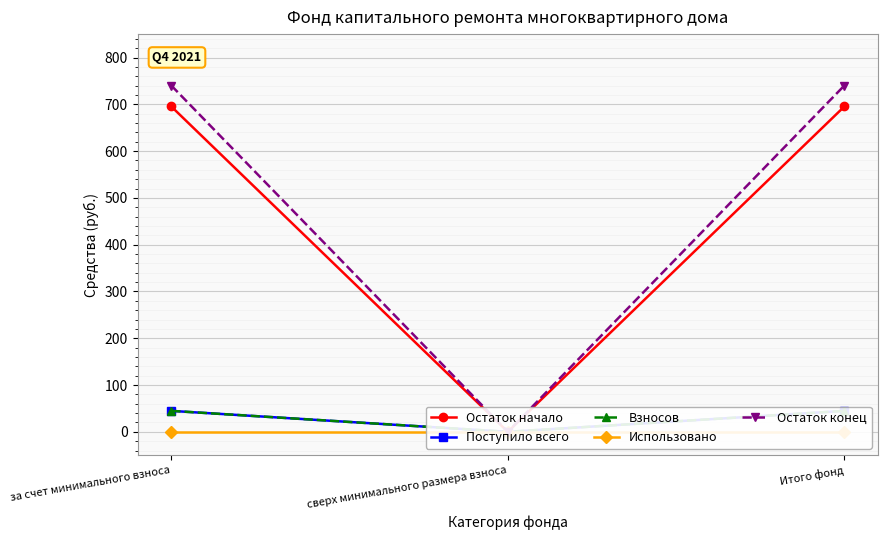

How many positive values does the Остаток конец series have?

2